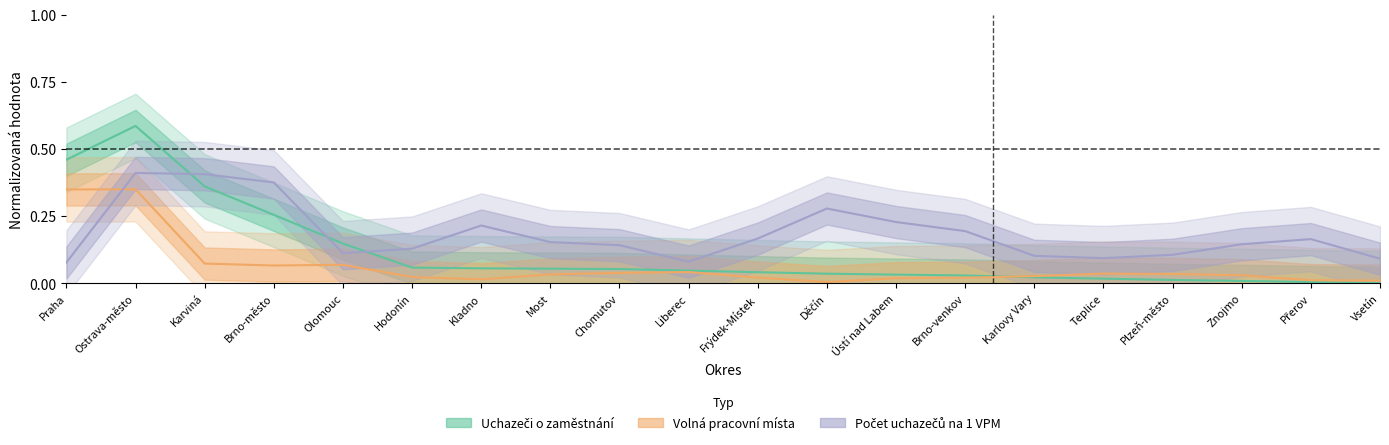

How many interior local peaks does the Počet uchazečů na 1 VPM series have?

4